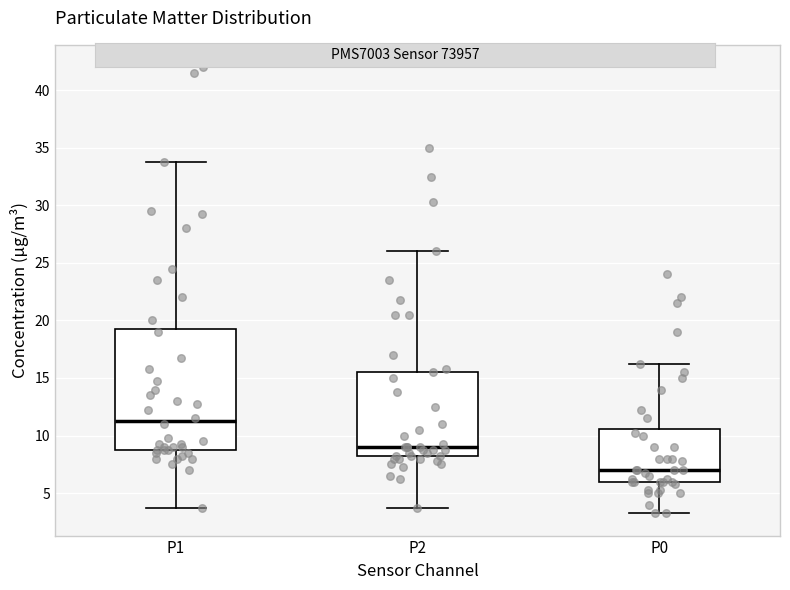

Which box's median line is the lowest?

P0